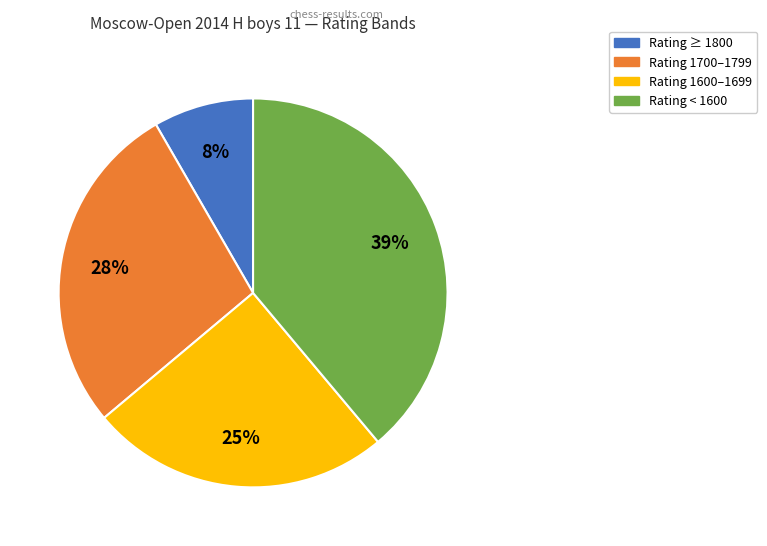

Is there a majority slice in this chart?

No